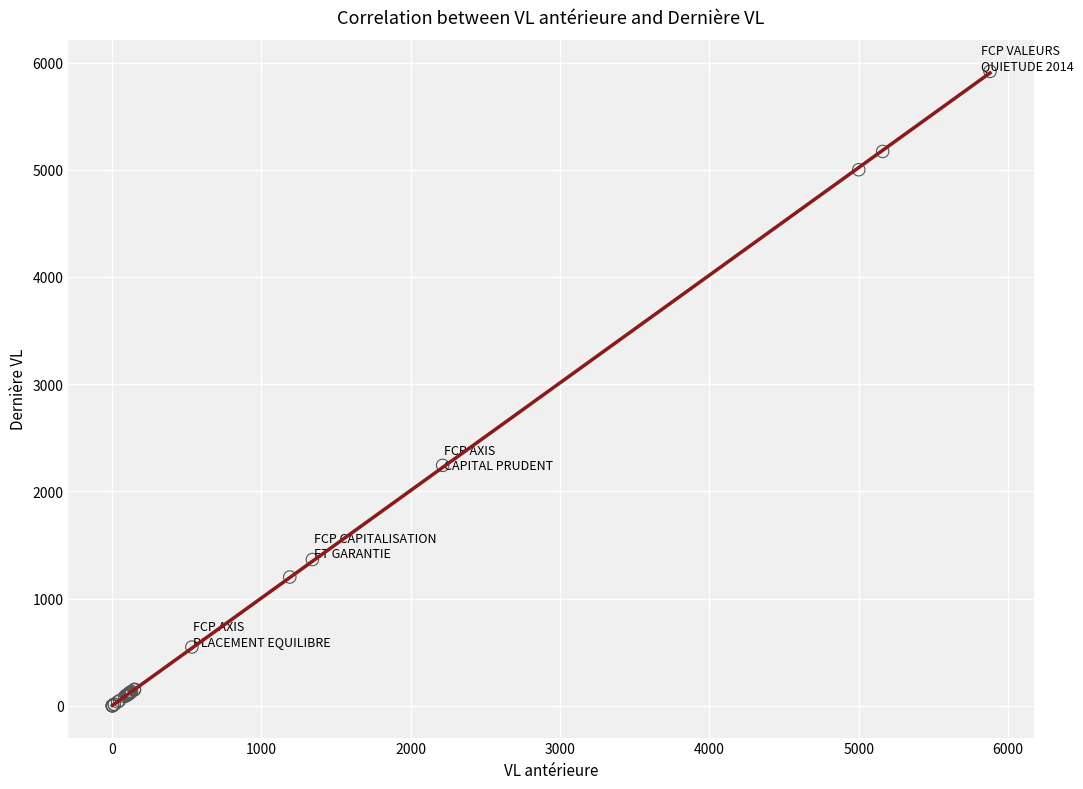

What Y value in the scatter plot is closest to 2959?

2243.1